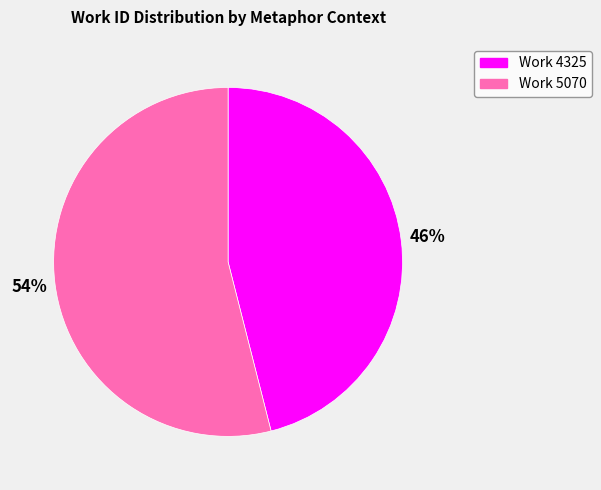

Which has a higher value, Work 5070 or Work 4325?

Work 5070